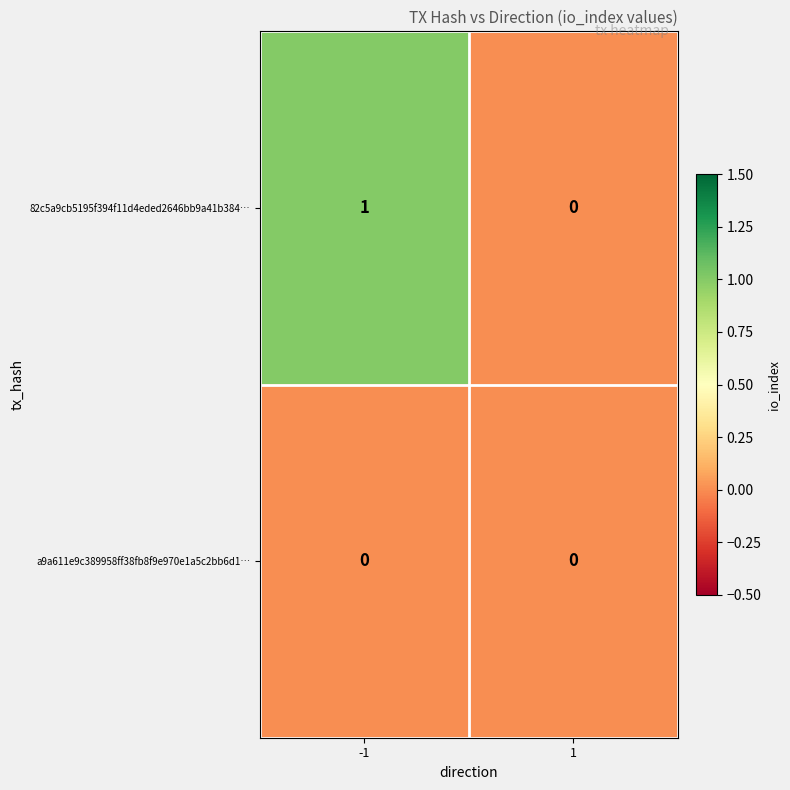

List the series in order of their overall mean, lowest first.

a9a611e9c389958ff38fb8f9e970e1a5c2bb6d1…, 82c5a9cb5195f394f11d4eded2646bb9a41b384…